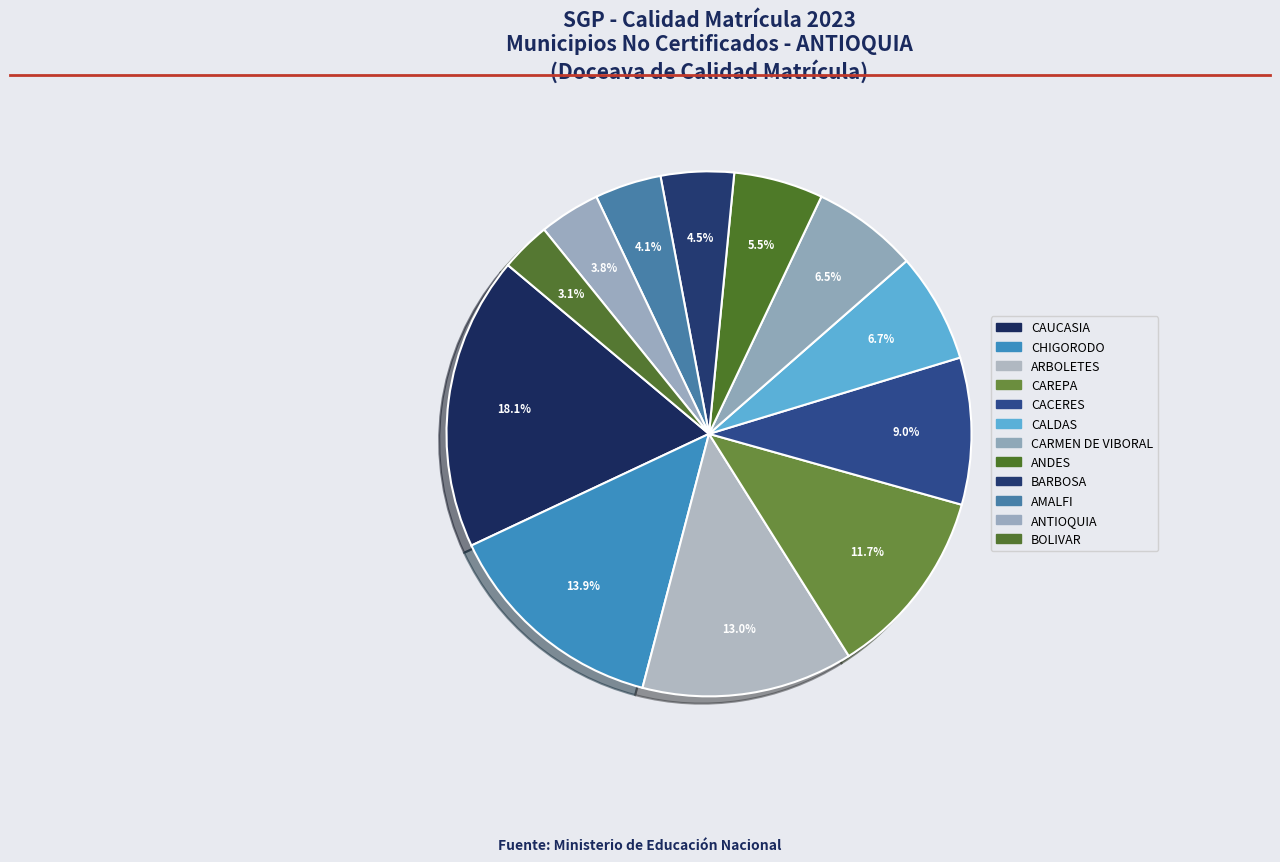

Is CACERES the majority of the pie?

No